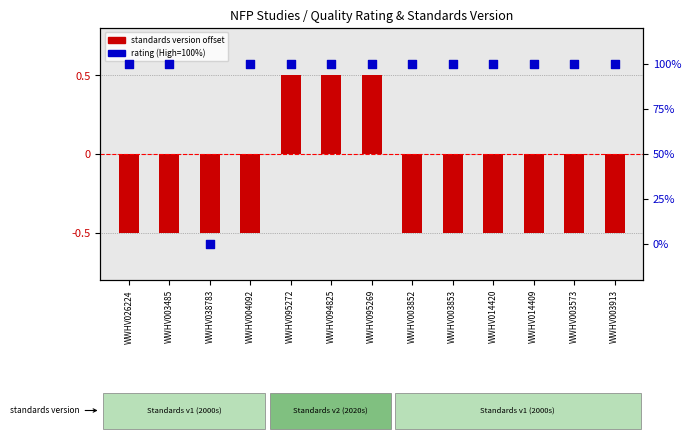

Which series reaches the maximum Y coordinate?

Rating (High=100, Moderate=0)